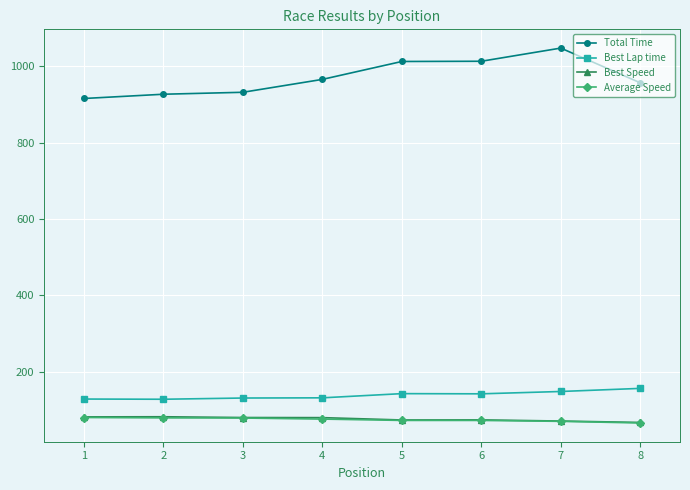

Is it true that Total Time equals 1324.7 at 8?

False